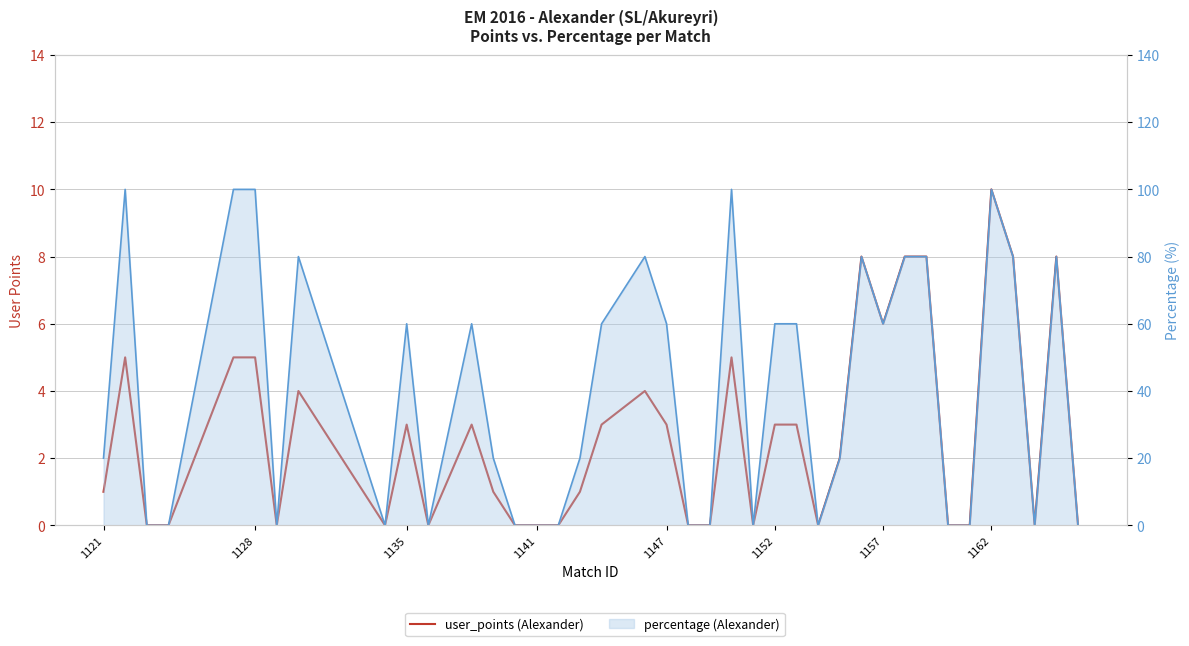

What is the value of the percentage (line) point at the 27th from the left?

60